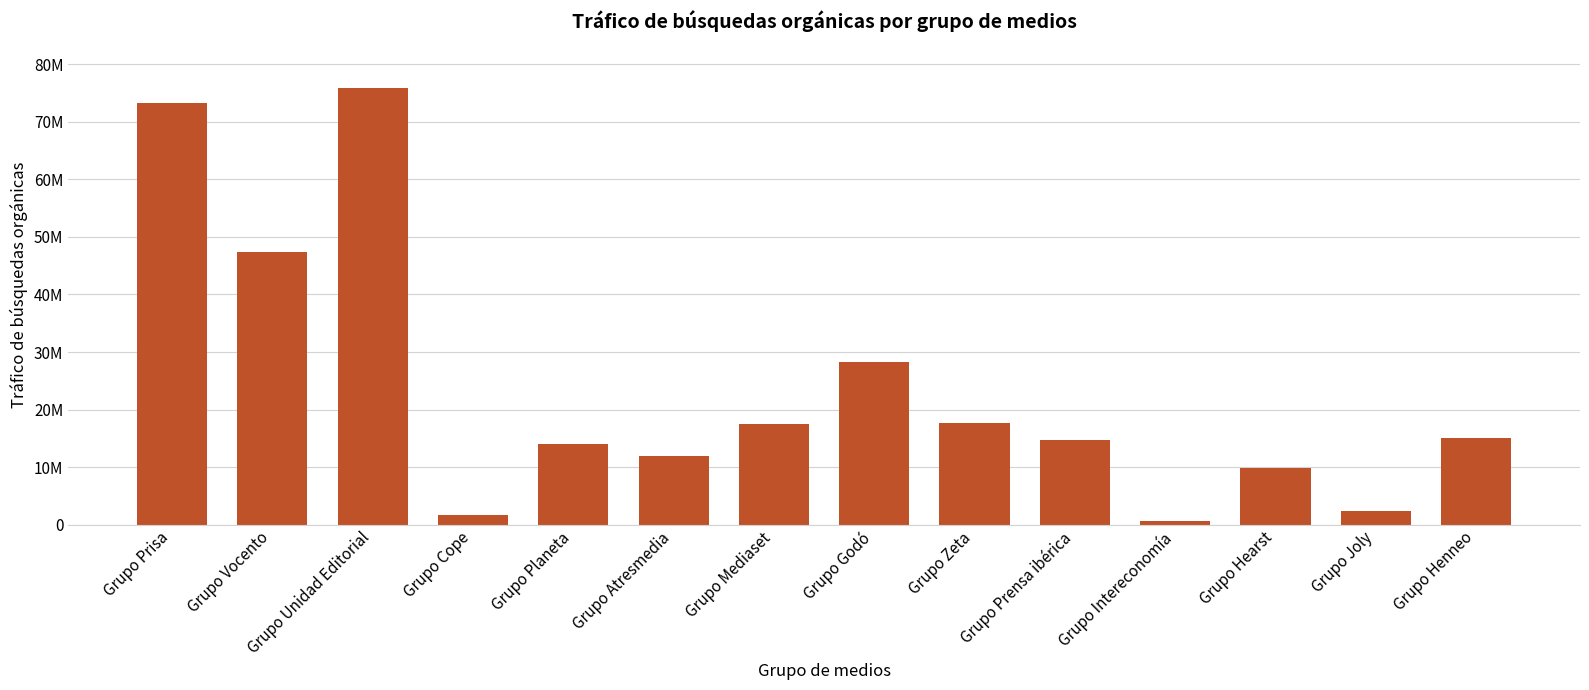

Are the bars horizontal?

No